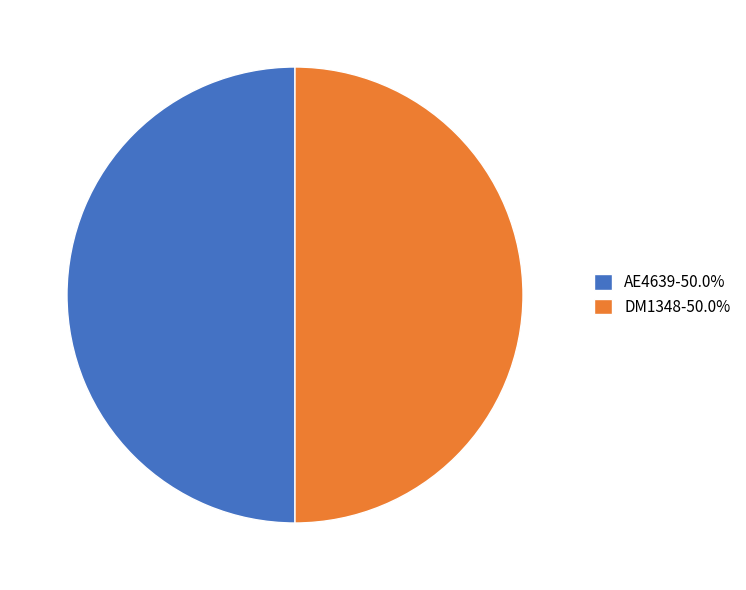

Is the sum of AE4639 and DM1348 greater than half?

Yes